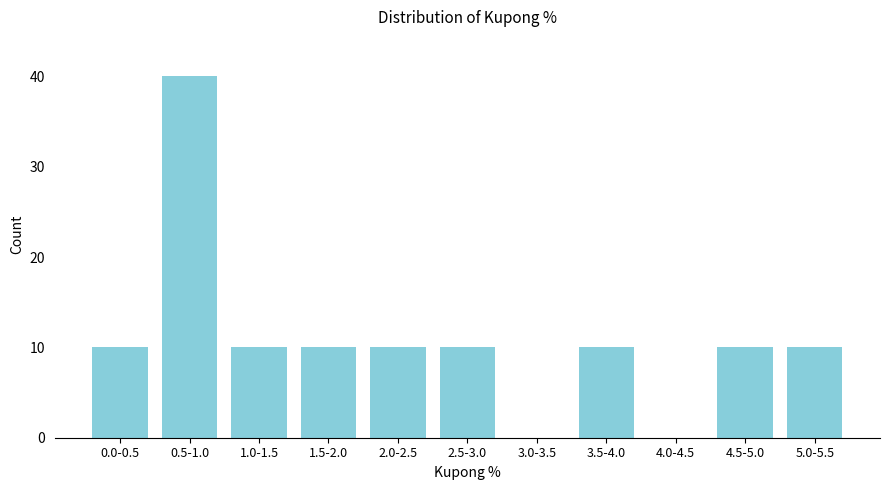

Reading left to right, what are all the values shown in this chart?

0.0-0.5=10	0.5-1.0=40	1.0-1.5=10	1.5-2.0=10	2.0-2.5=10	2.5-3.0=10	3.0-3.5=0	3.5-4.0=10	4.0-4.5=0	4.5-5.0=10	5.0-5.5=10